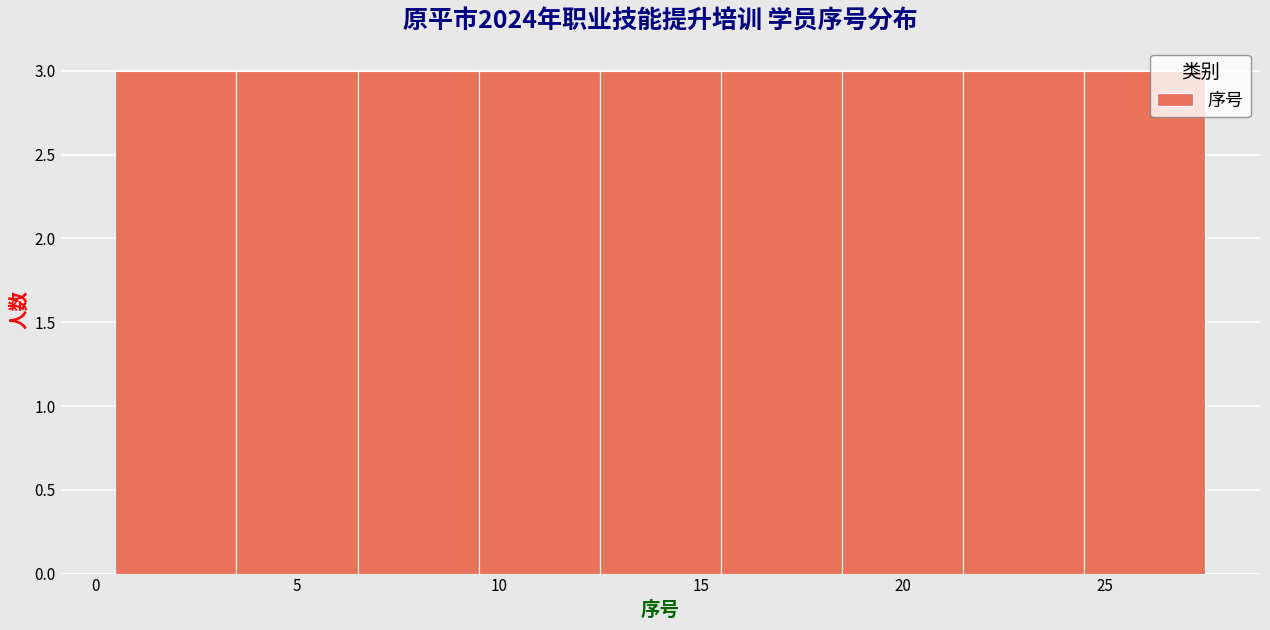

What is the height of the bar covering 9.5 to 12.5 on the x-axis? The values are not printed on the chart, so give them approximately, as read against the axis.

3